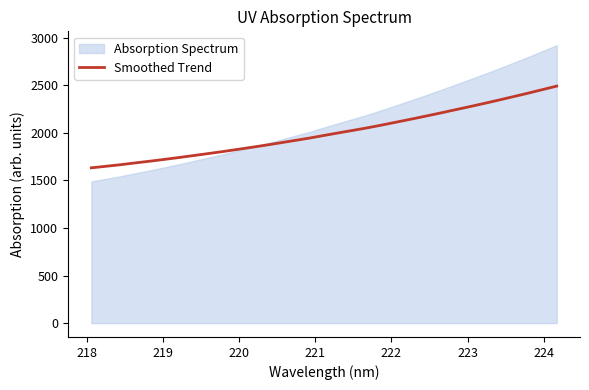

What is the maximum value shown in the chart?

2493.0